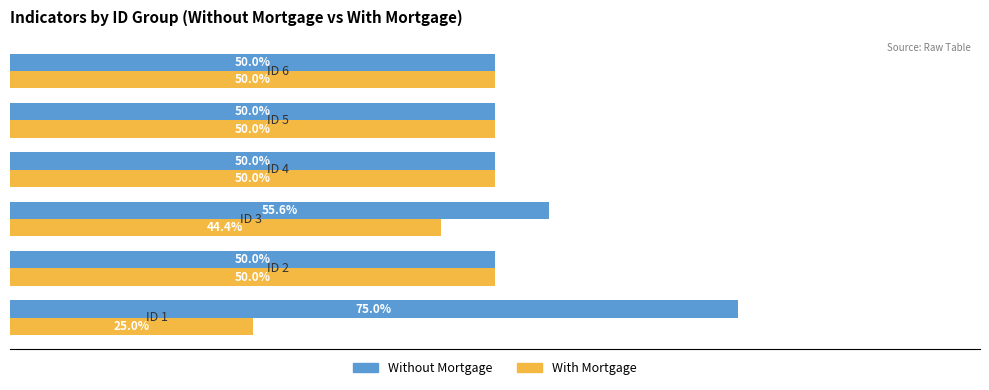

List the series in order of their peak value, lowest first.

With Mortgage, Without Mortgage